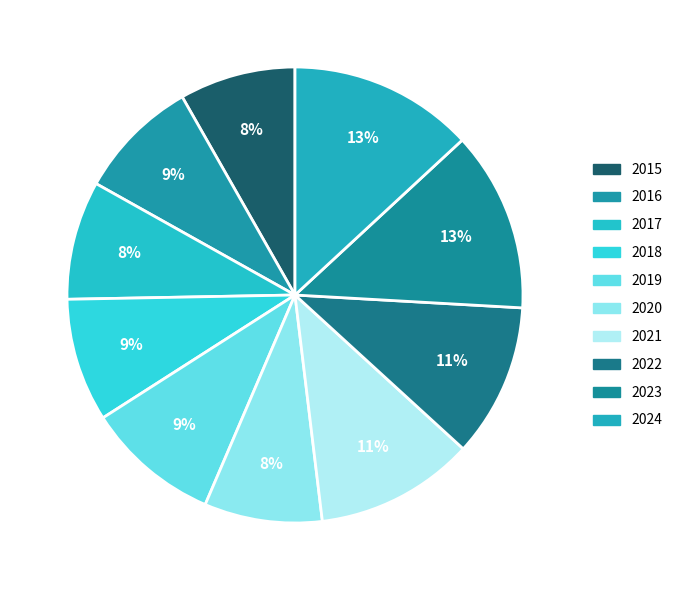

Which category has the biggest portion of the pie?

2024